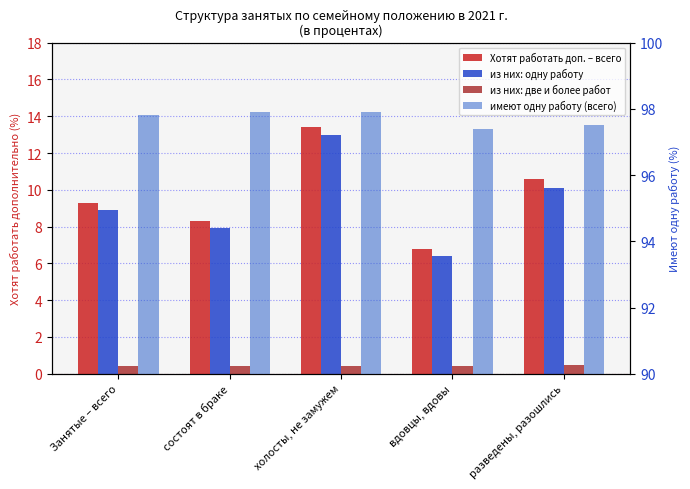

Does the chart contain any negative values?

No